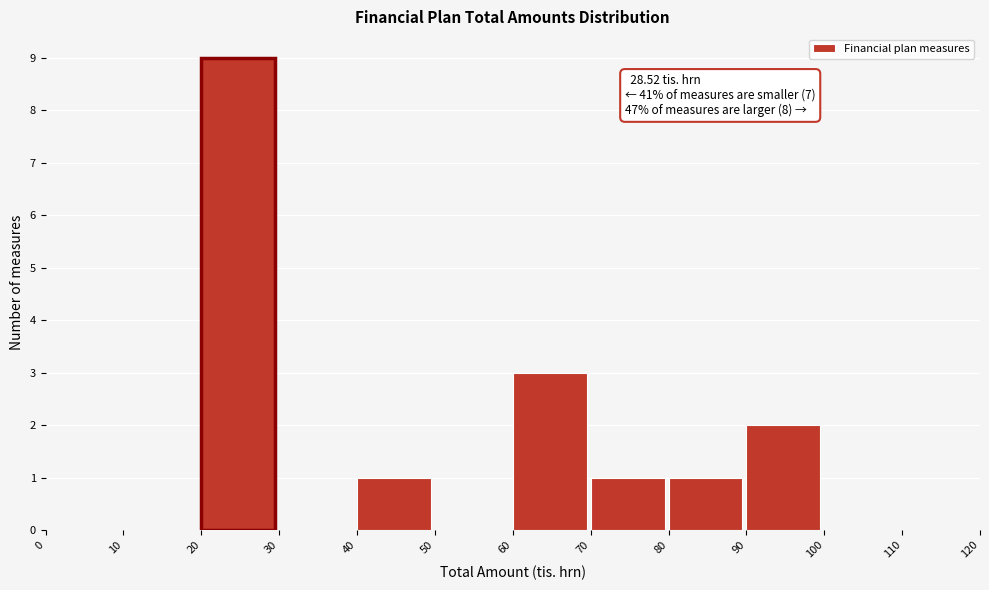

Which range on the x-axis has the tallest bar?

20 to 30